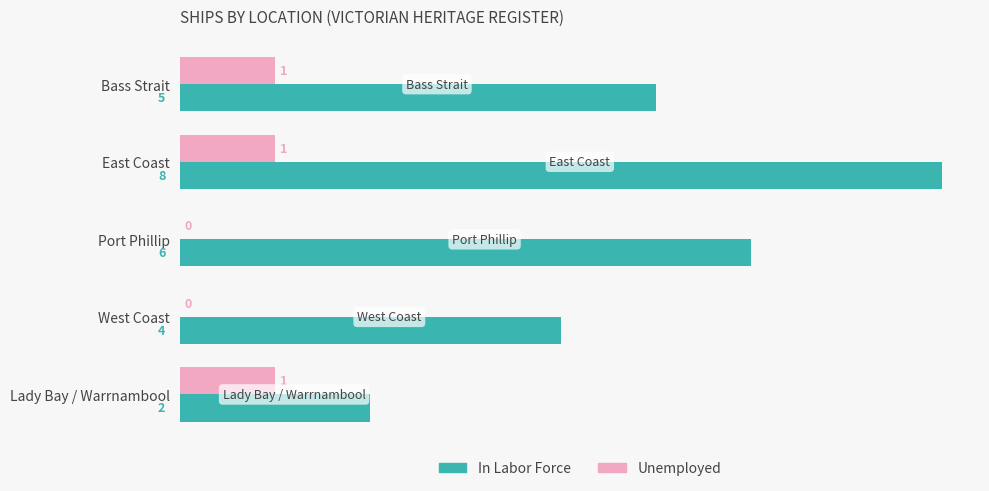

What is the highest value of the In Labor Force series?

8